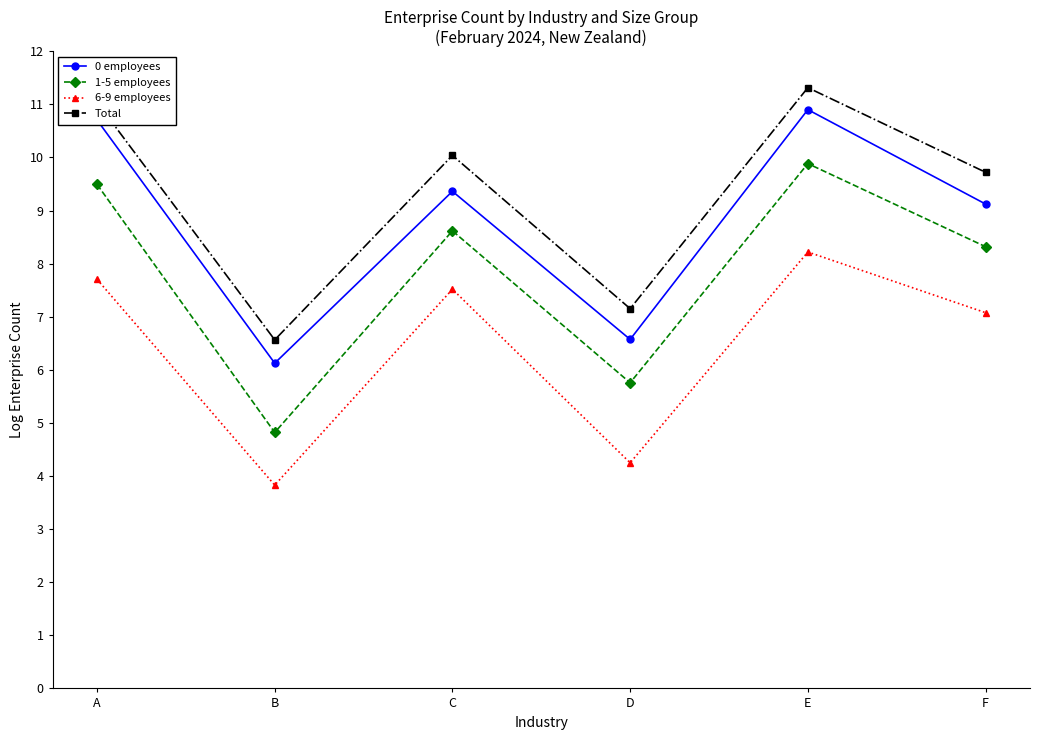

What is the average value of the Total series?

9.3